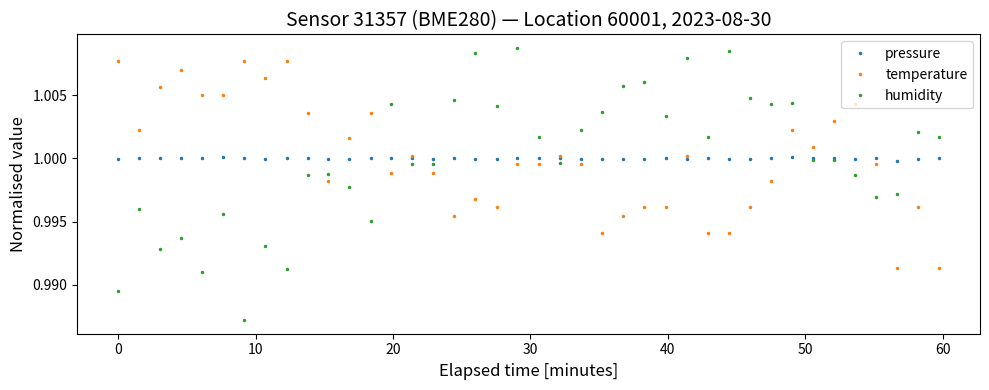

Is this an area chart (filled region under the line)?

No